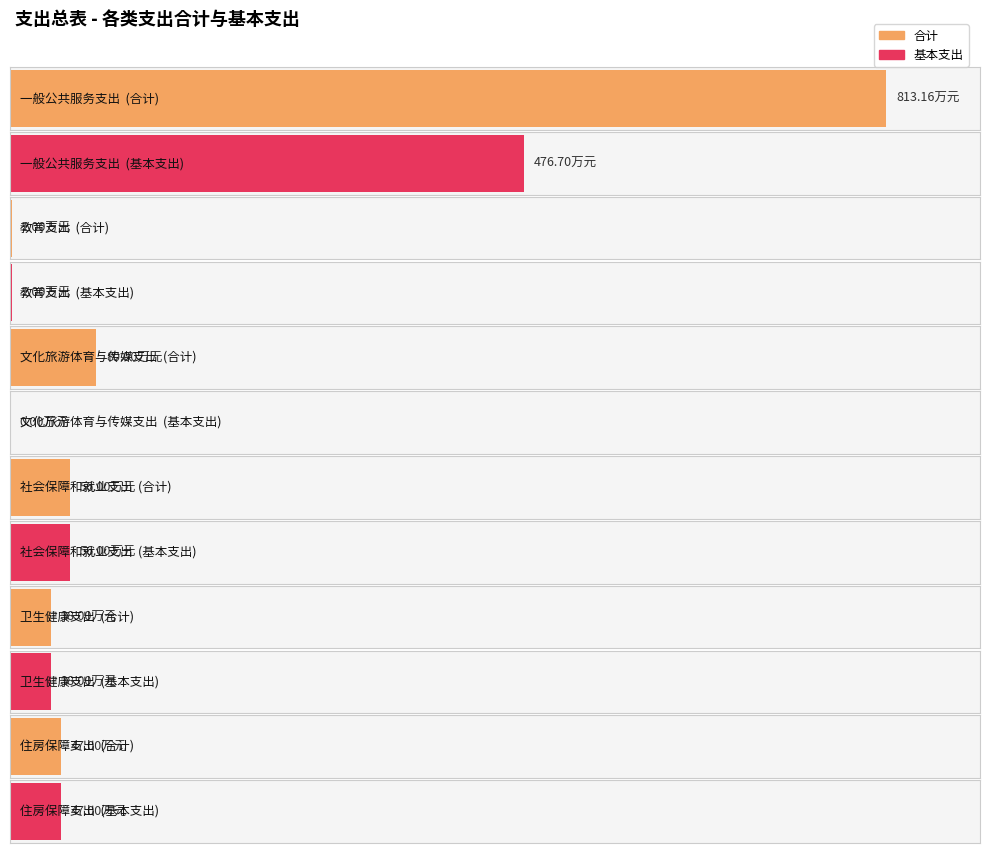

Is it true that 合计 equals 2.0 at 教育支出?

True